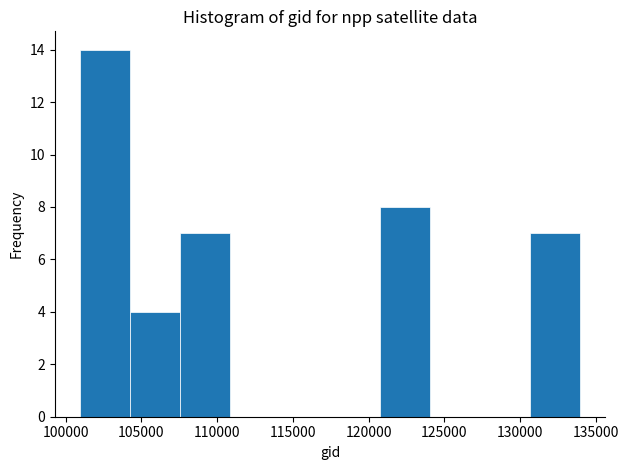

Reading left to right, list every bar in this chart as the range it spans on the x-axis followed by its height. Neither the bar edges nor the heights are printed on the chart, so give them approximately, as read against the axes.

101000 to 104000: 14
104000 to 107500: 4
107500 to 111000: 7
111000 to 114000: 0
114000 to 117500: 0
117500 to 120500: 0
120500 to 124000: 8
124000 to 127500: 0
127500 to 130500: 0
130500 to 134000: 7